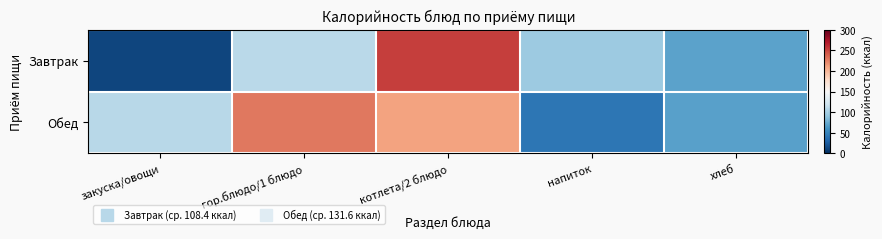

Reading right to left, what are all the values shown in this chart?

Завтрак: хлеб=70.1	напиток=96.0	котлета/2 блюдо=254.0	гор.блюдо/1 блюдо=109.7	закуска/овощи=12.0
Обед: хлеб=69.0	напиток=41.6	котлета/2 блюдо=210.1	гор.блюдо/1 блюдо=229.3	закуска/овощи=108.3